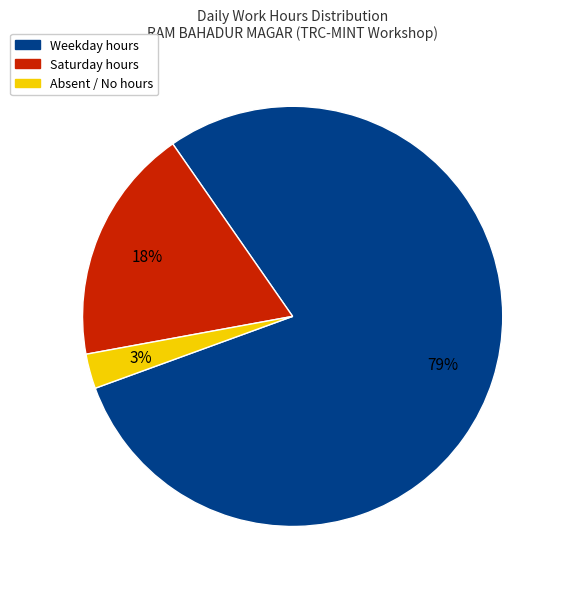

Does any single category account for the majority?

Yes